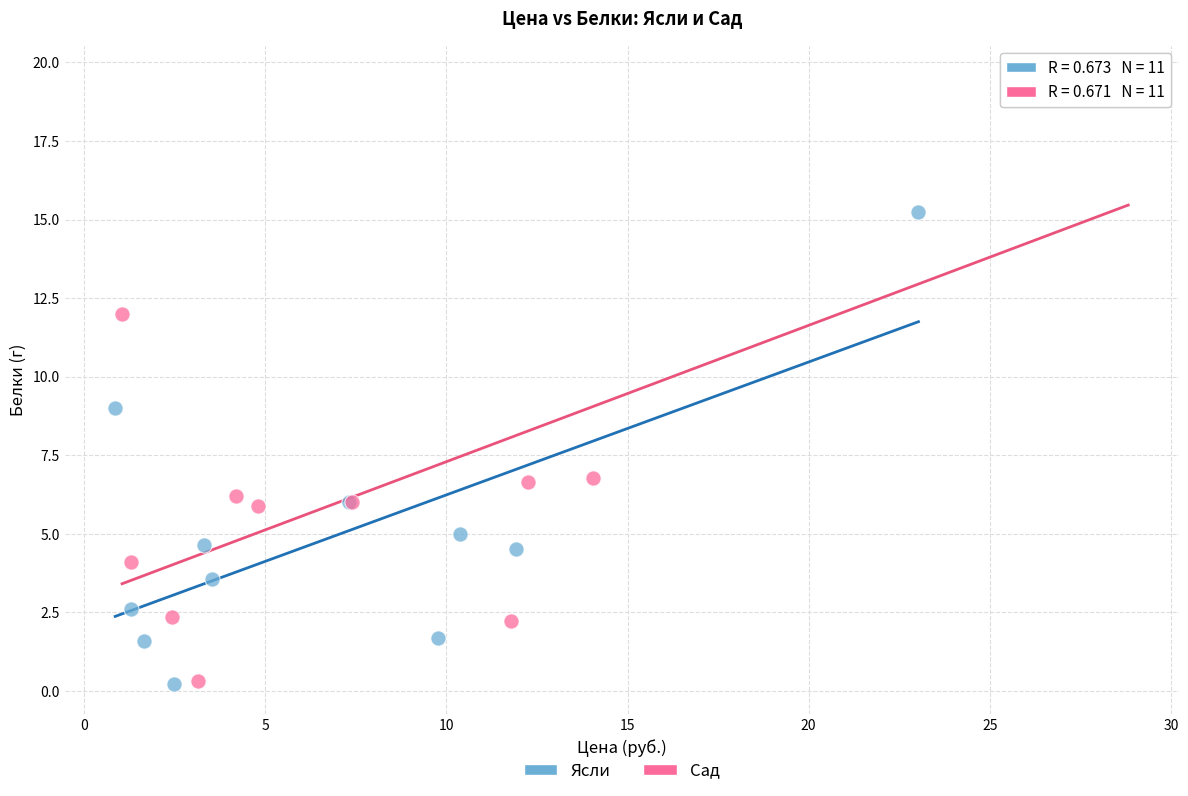

Which series contains the highest Y value?

Сад